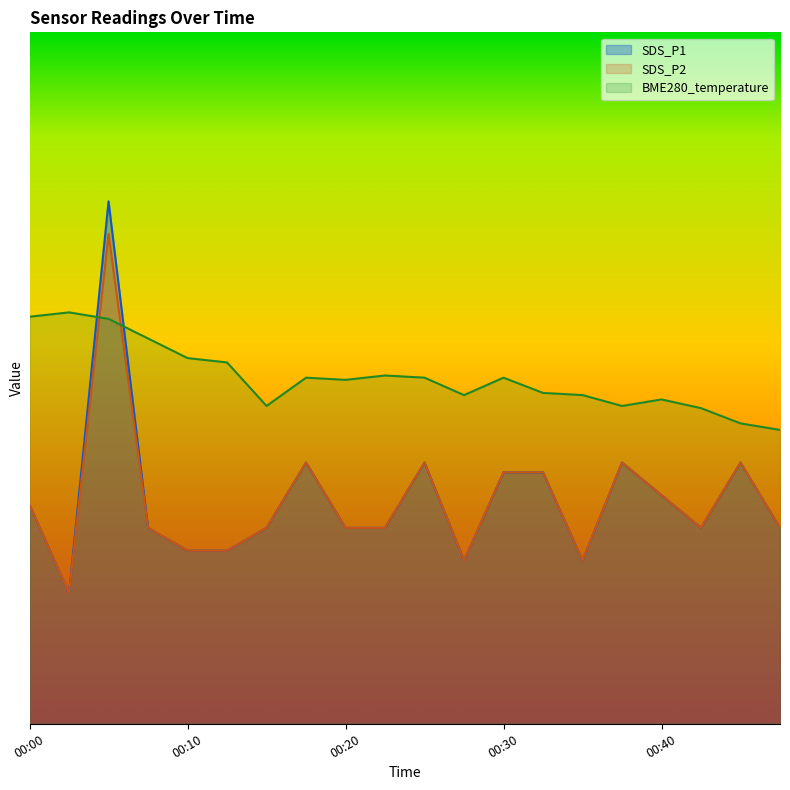

Is it true that BME280_temperature equals 0.9 at 00:25?

True